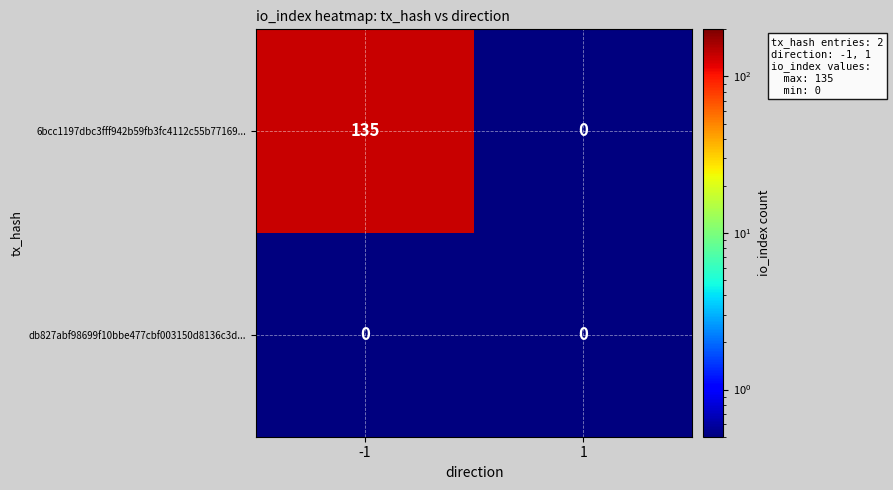

What is the difference between the highest and lowest values at -1?

135